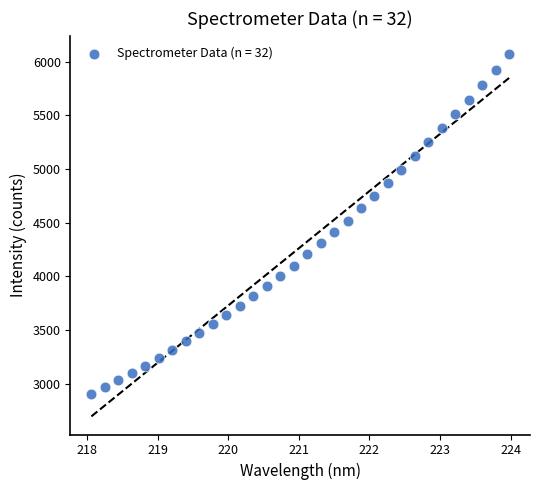

What is the range of Y values (max minus min)?

3161.8